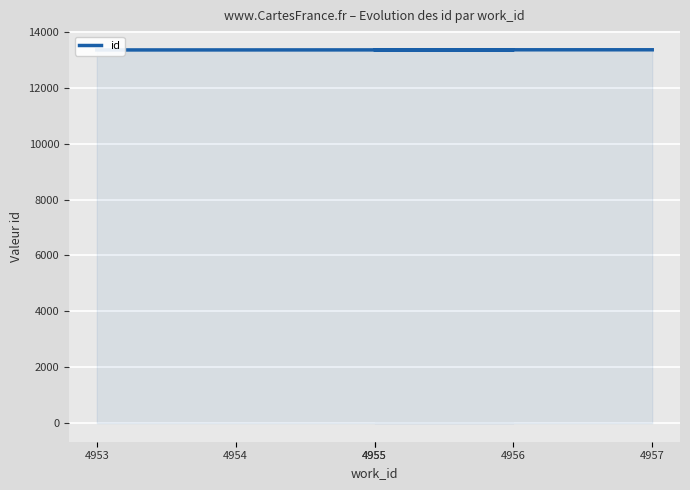

True or false: the data shows 22673 at 4955.

False